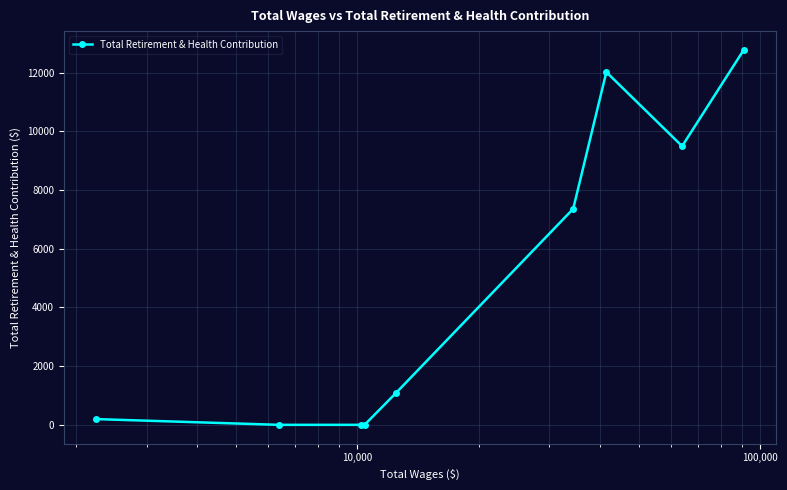

What is the maximum value shown in the chart?

12772